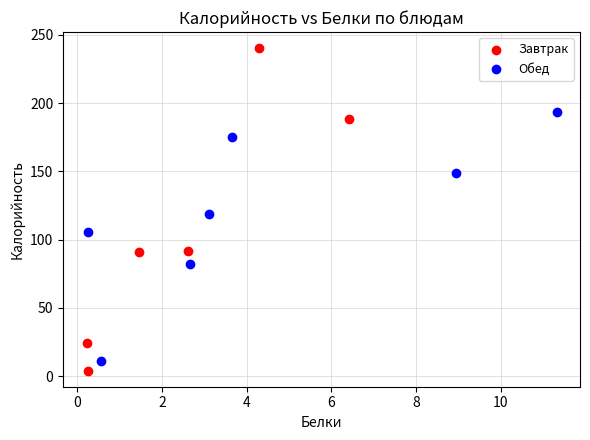

Which series contains the lowest Y value?

Завтрак